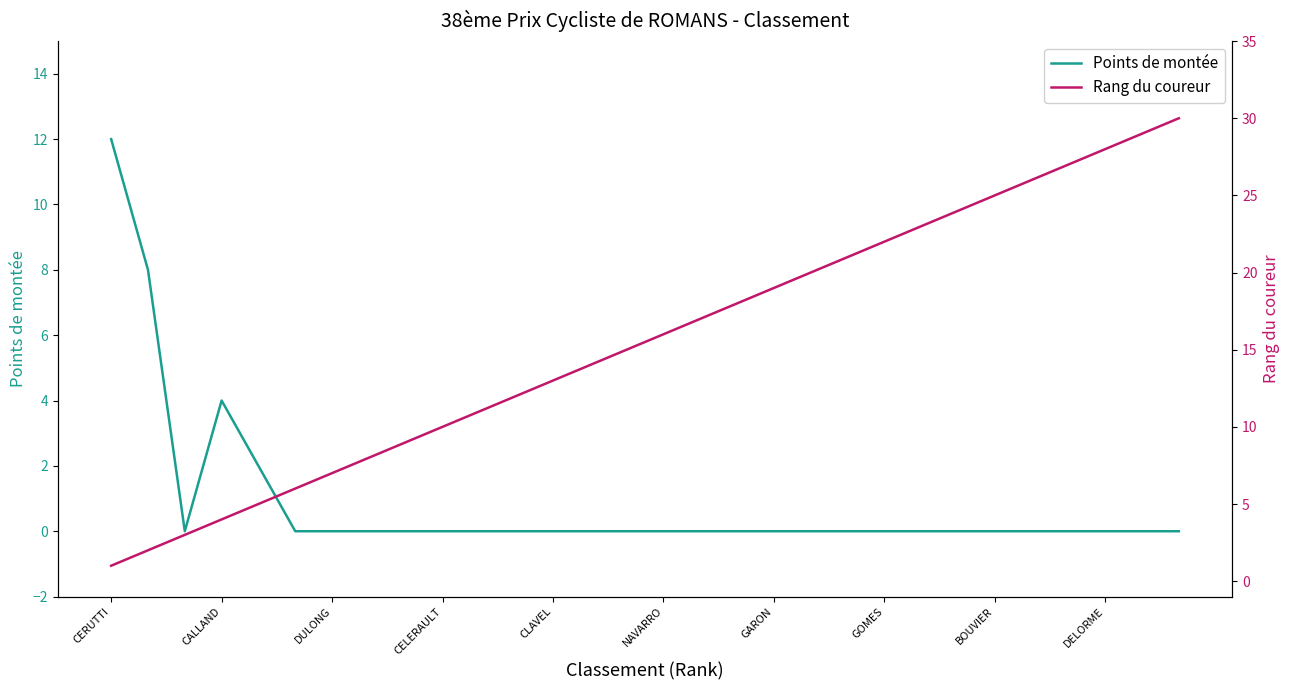

What is the value of the Rang du coureur point at the 13th from the left?

13